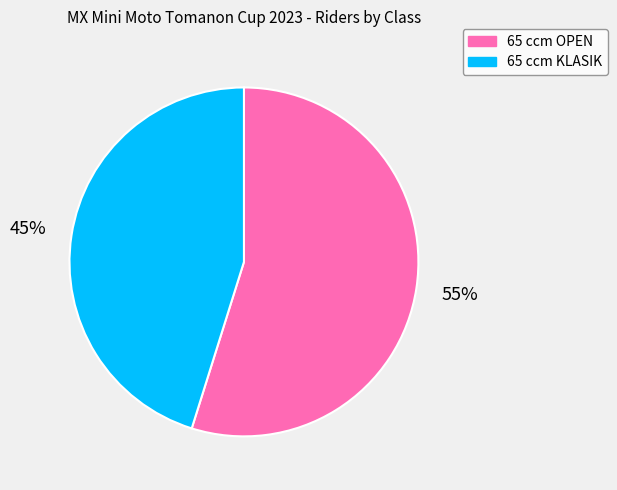

The 65 ccm KLASIK slice represents 32% of the pie. True or false?

False